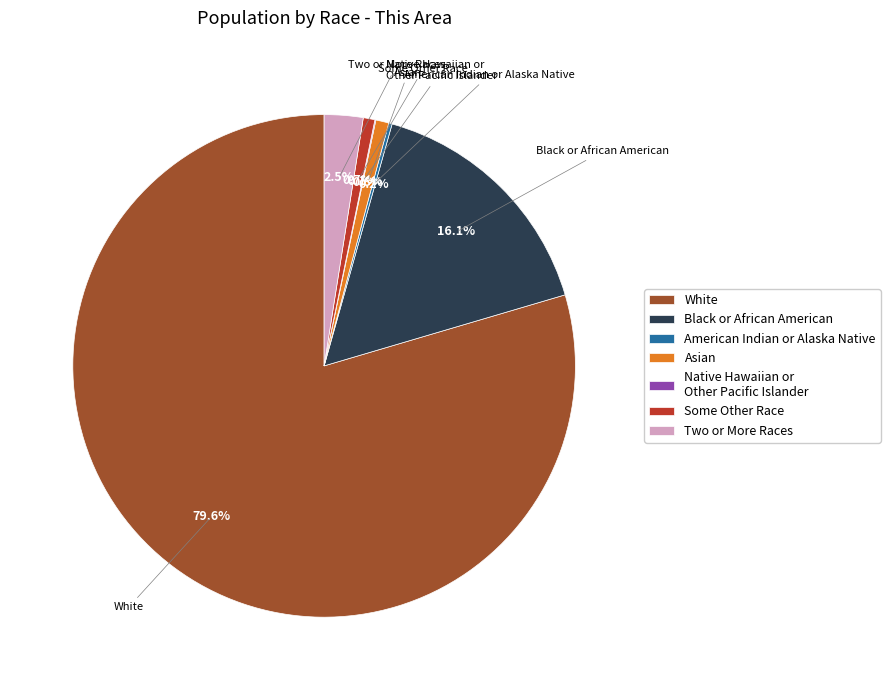

Which slice is the largest?

White